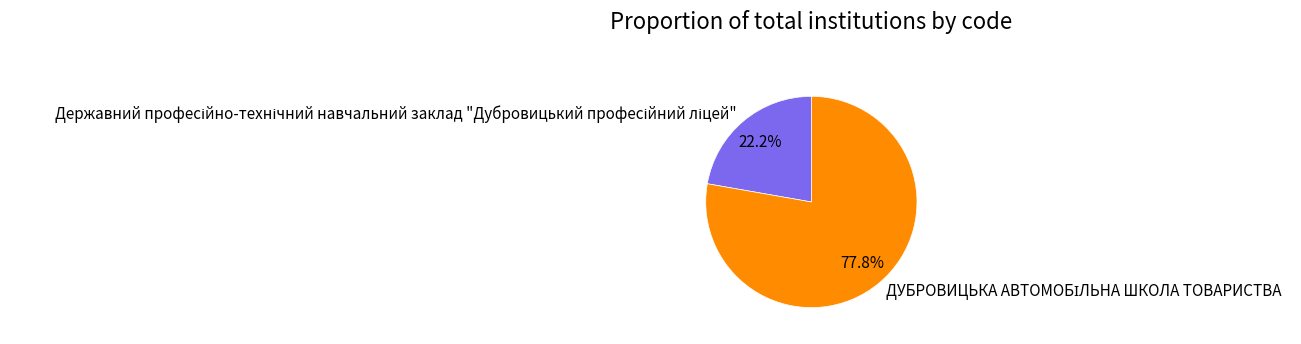

Does any single category account for the majority?

Yes